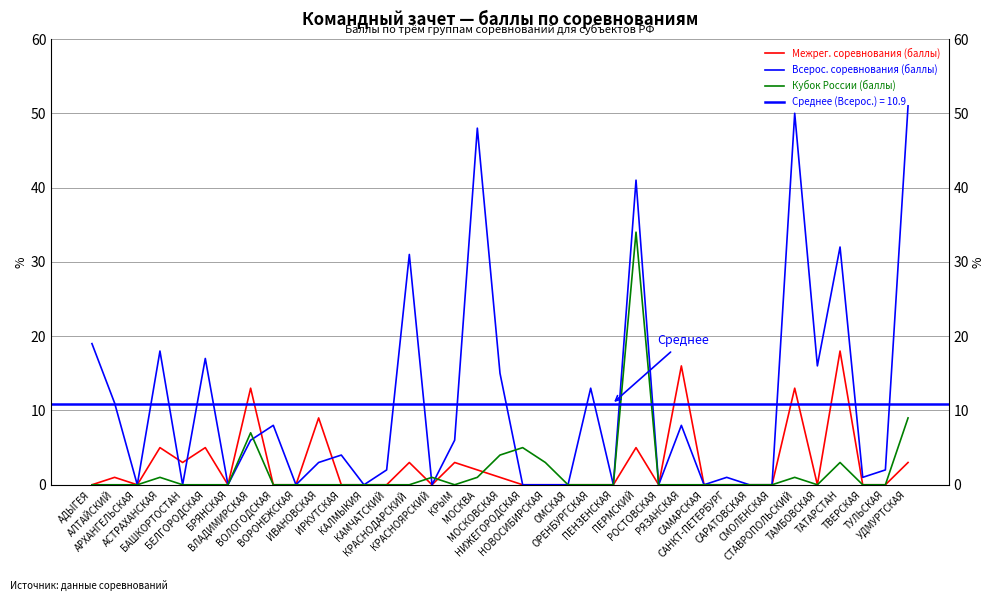

What is the total value across all series at ТУЛЬСКАЯ?

2